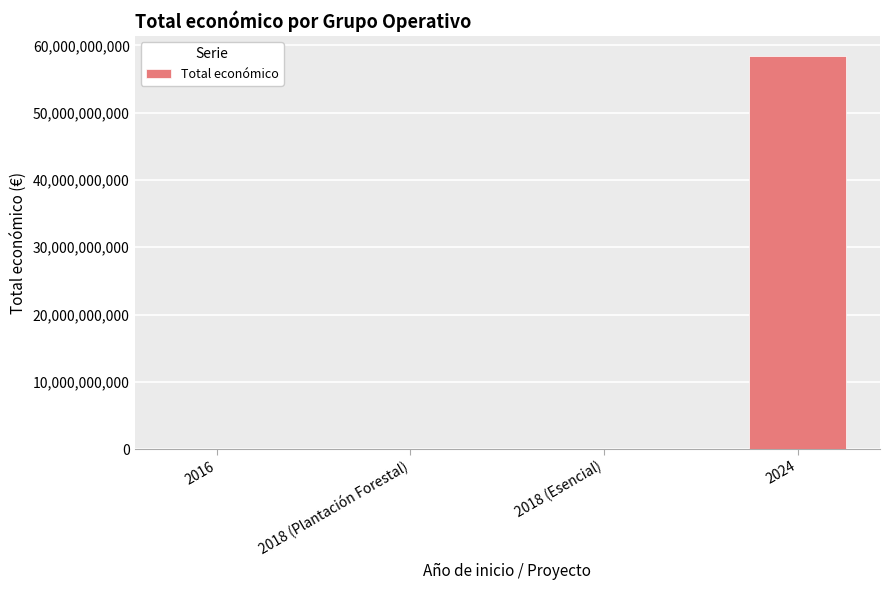

Are the bars horizontal?

No